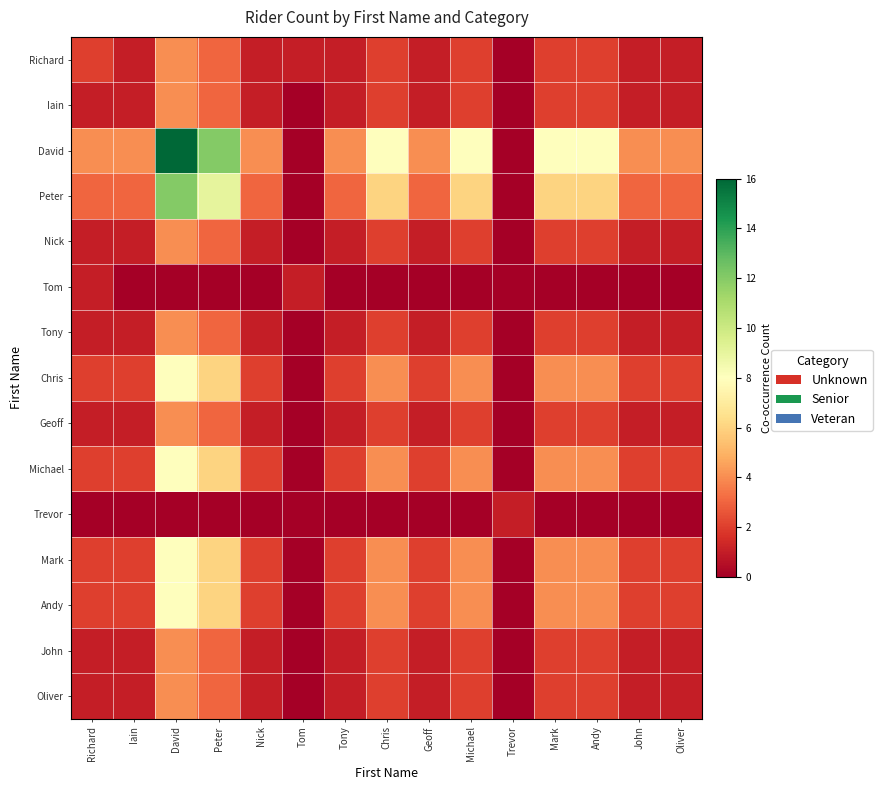

Count the number of data series in this chart.

15